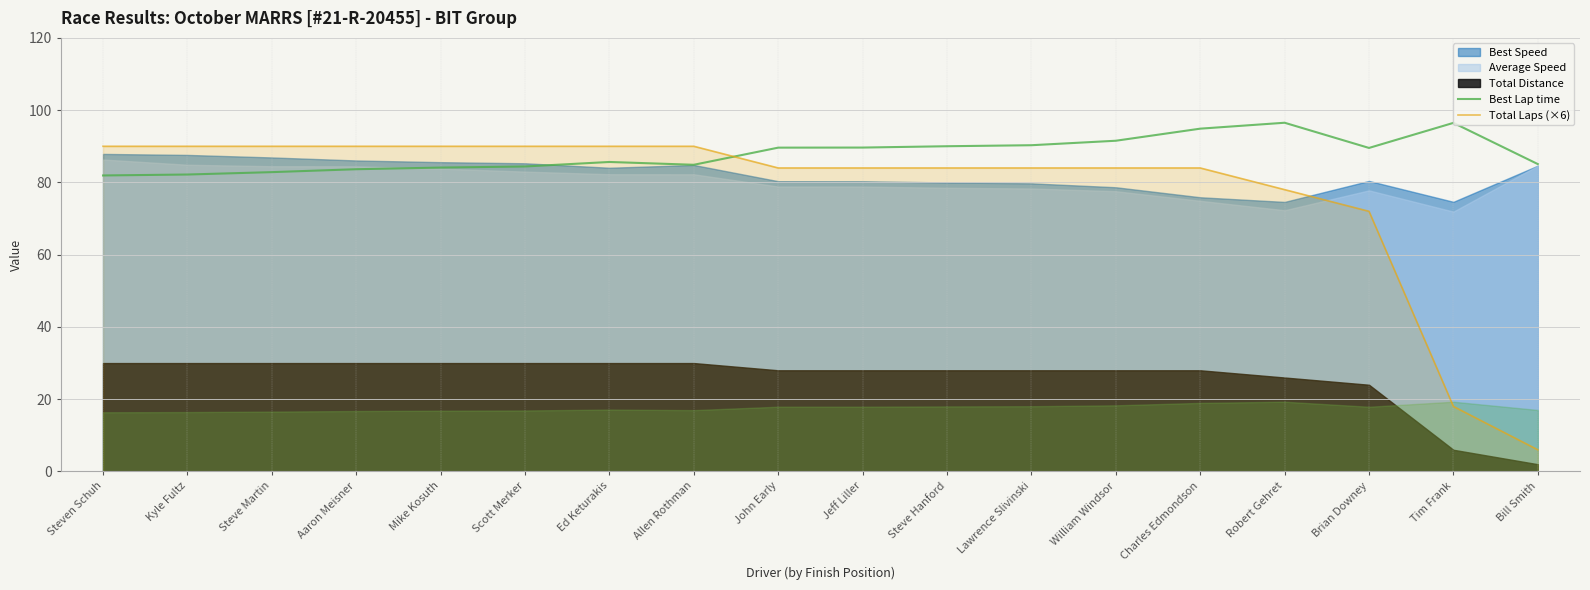

Which series ends up on top after the final intersection of Total Laps (×6) and Best Lap time?

Best Lap time